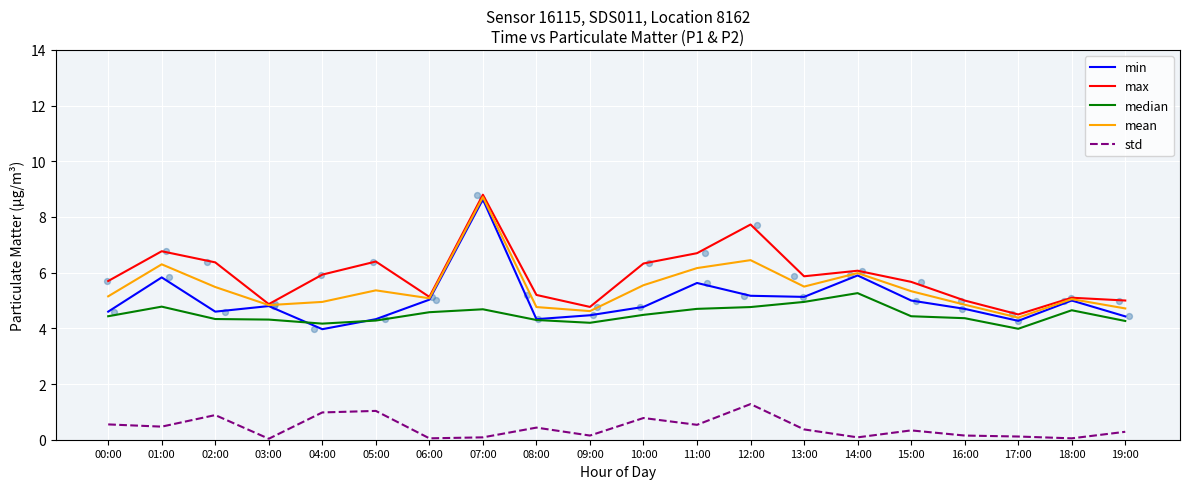

Which series has the largest Y range (max minus min)?

min